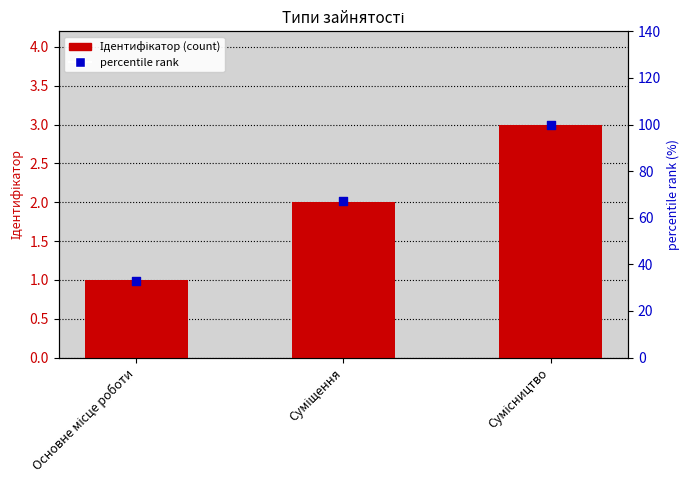

Which series has the widest spread of Y values?

percentile rank